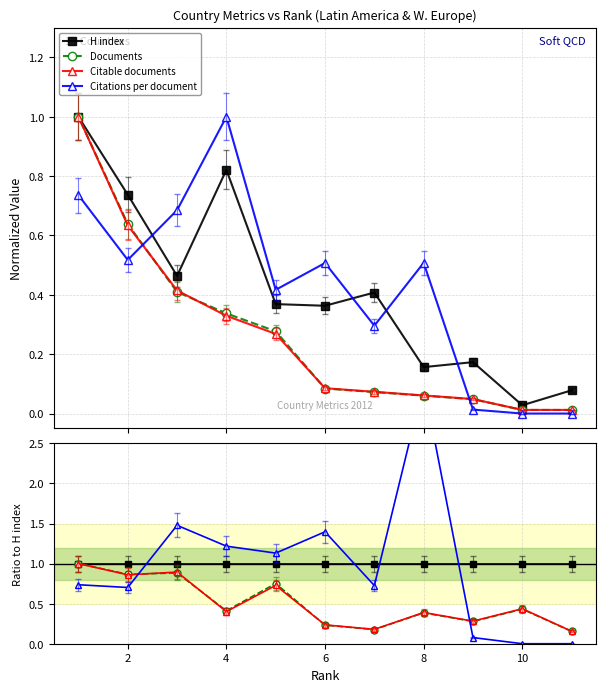

After their last crossing, which series has the higher values: Citations per document or H index?

H index